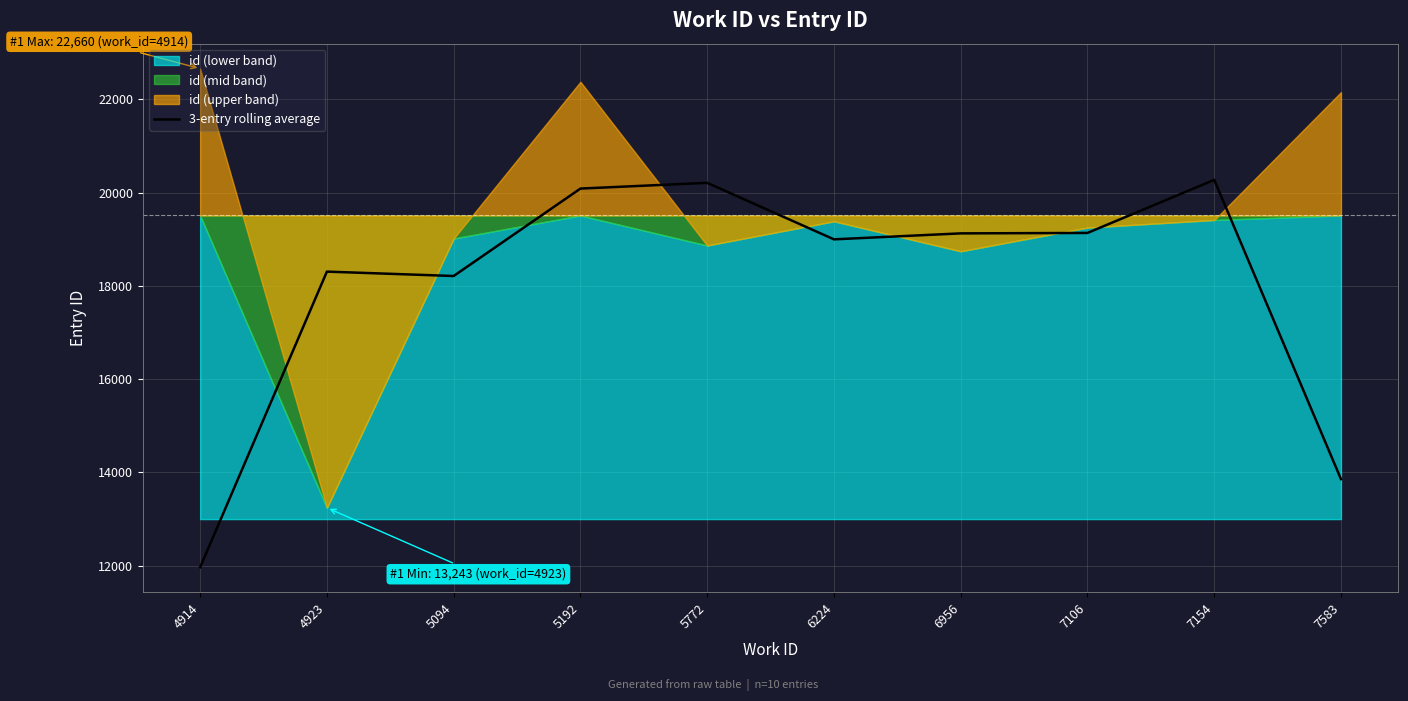

The value at 5094 is 25774.9. True or false?

False